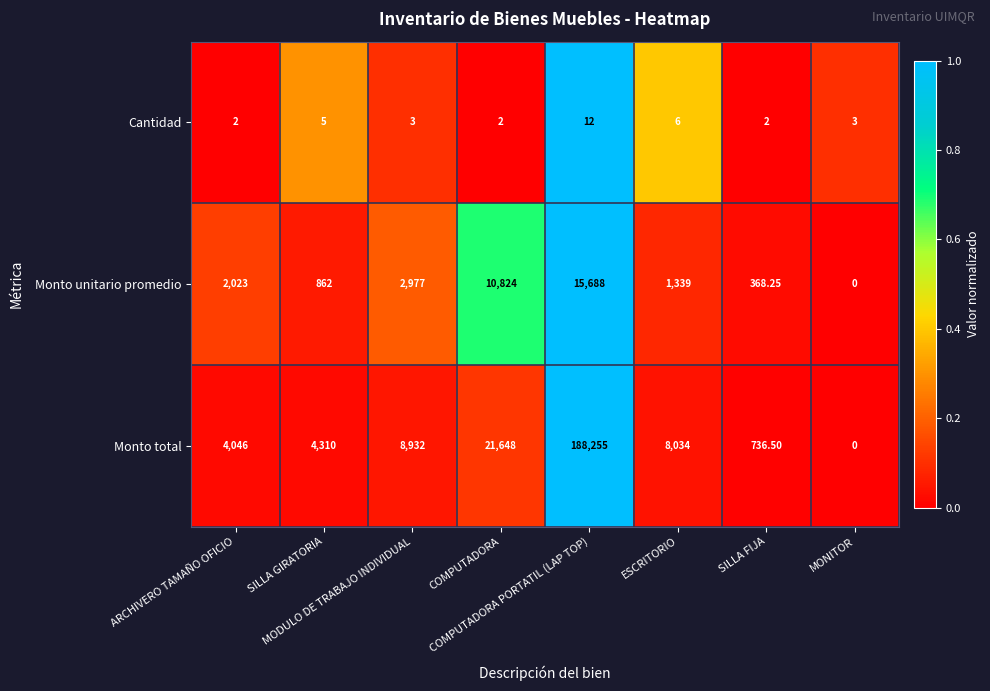

Which series has the largest range (max minus min)?

Monto total